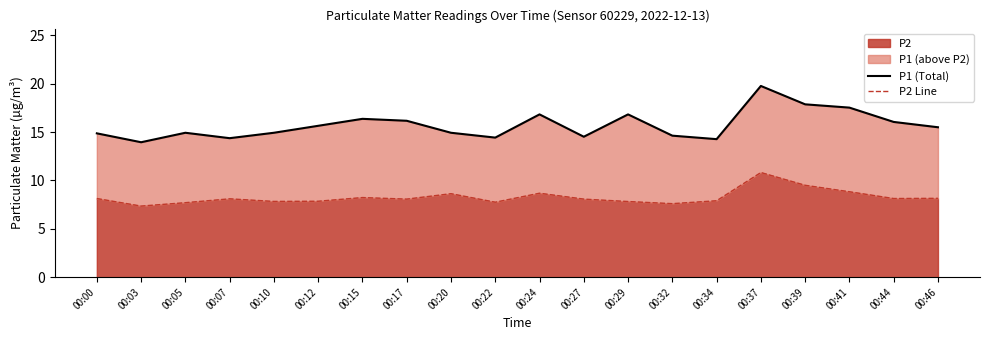

What is the difference between the maximum and second lowest values in the P2 Line series?

3.2